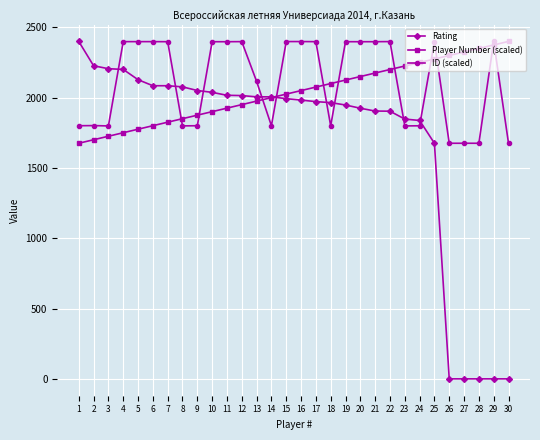

At which label is Rating closest to 1199?

25